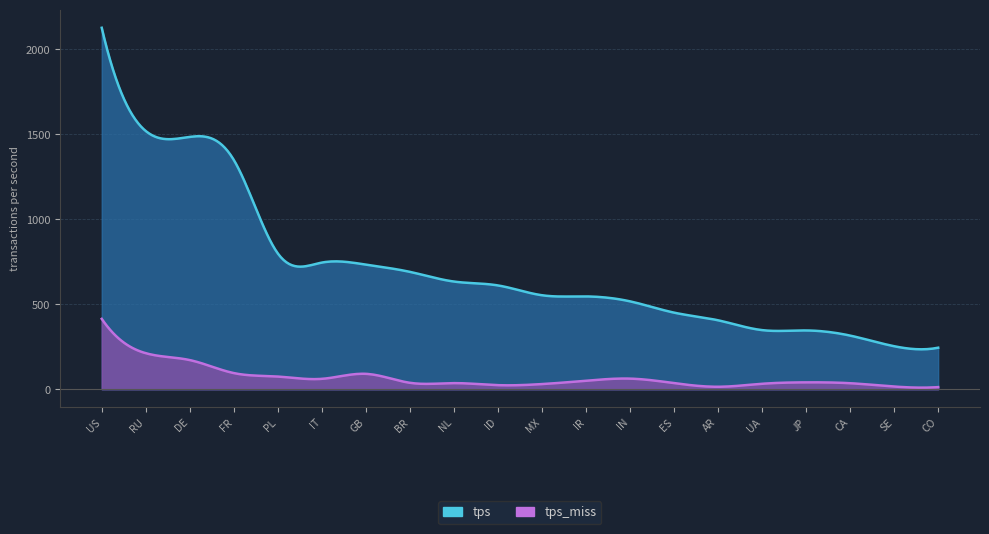

True or false: tps and tps_miss cross at least once.

False